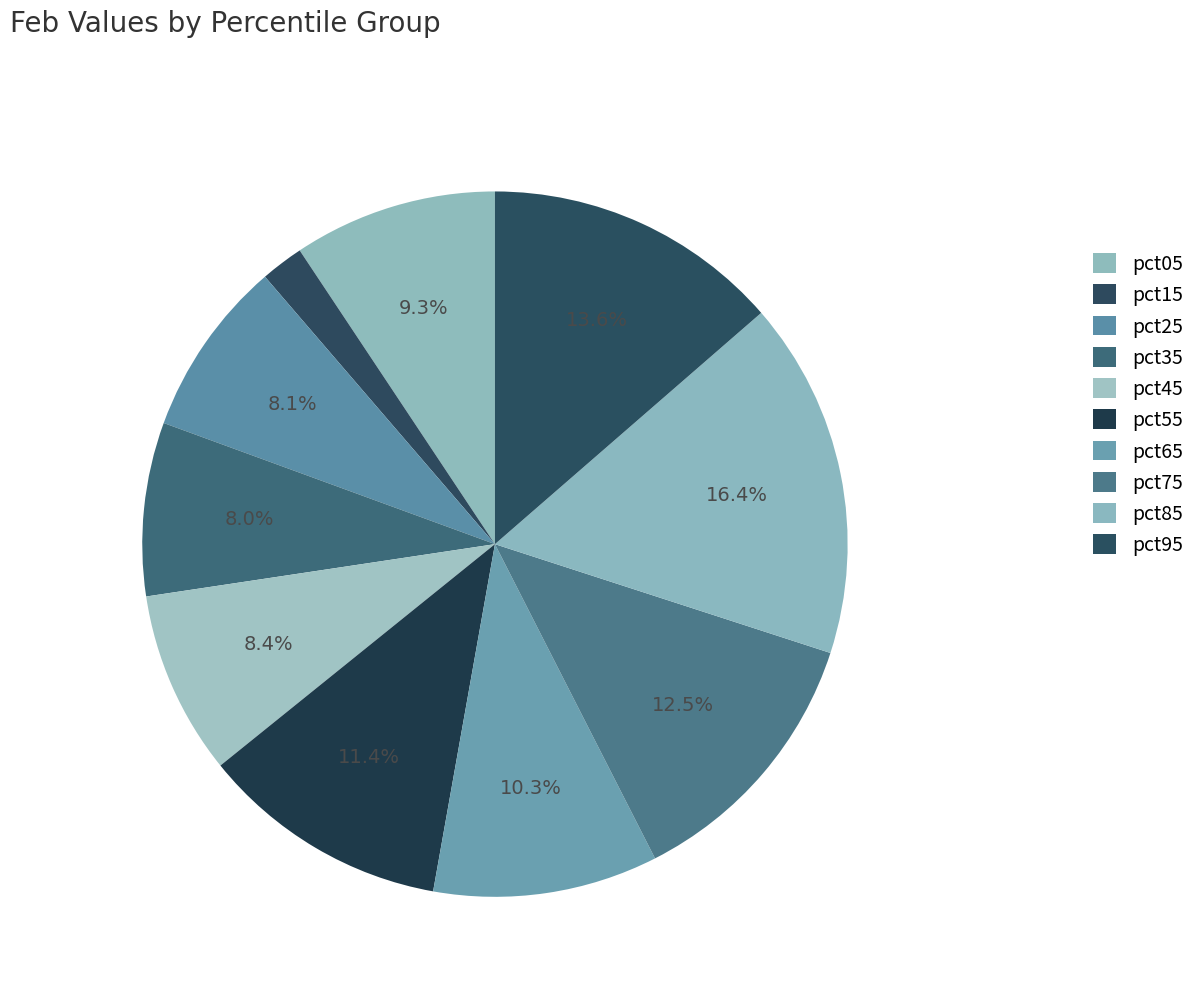

True or false: pct55 accounts for 1% of the total.

False